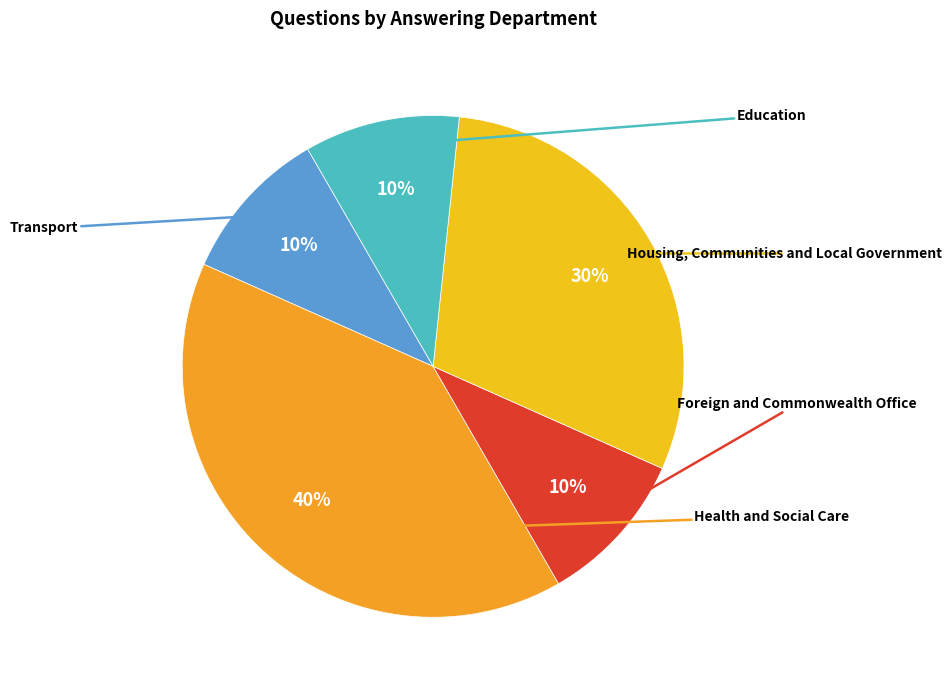

To the nearest percent, what is the difference between the largest and smallest slice percentages?

30%